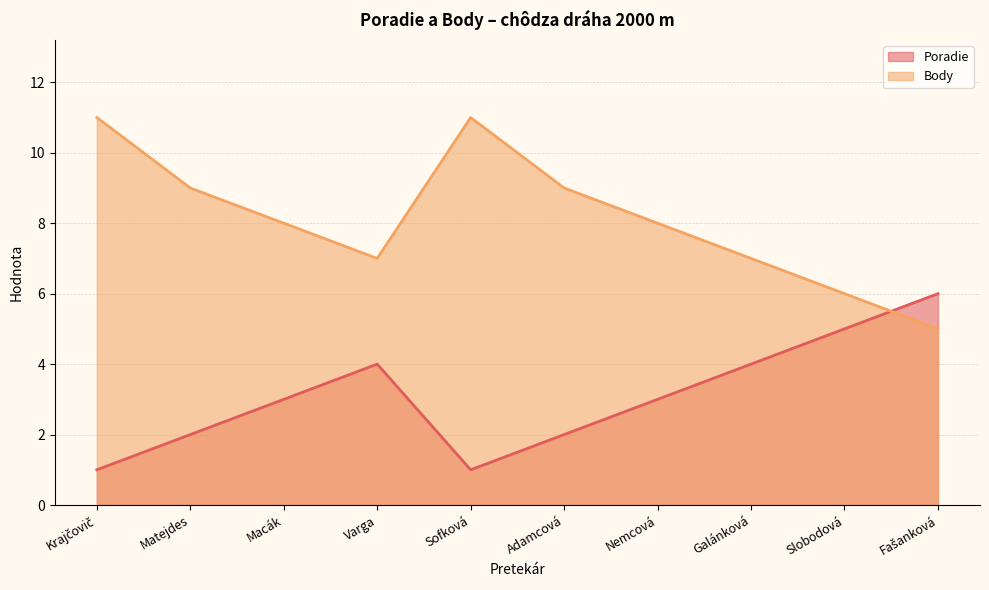

Reading right to left, transcribe all the data shown in this chart.

Poradie: 6	5	4	3	2	1	4	3	2	1
Body: 5	6	7	8	9	11	7	8	9	11